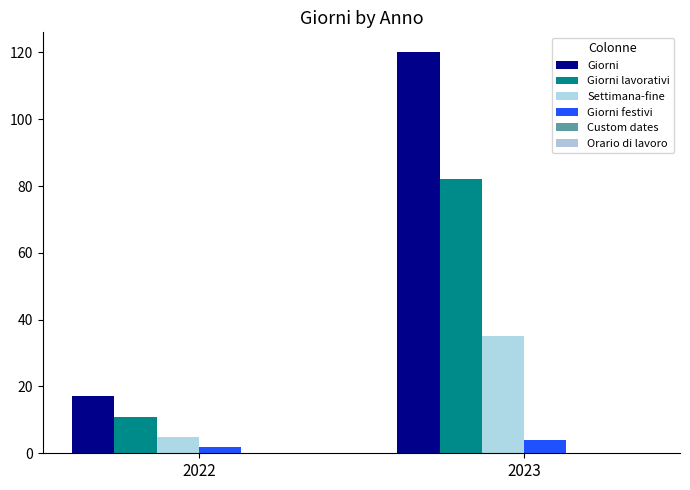

The Settimana-fine series shows 35 at 2023. True or false?

True